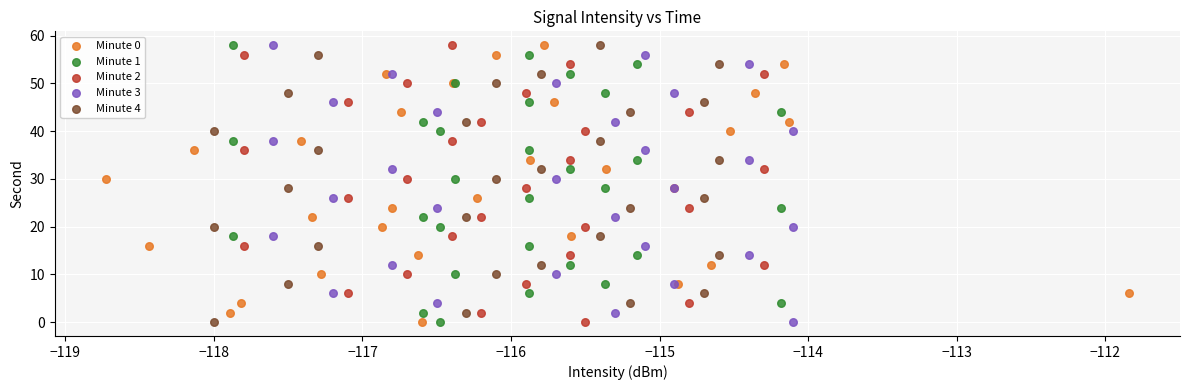

What are all the series names shown in the legend?

Minute 0, Minute 1, Minute 2, Minute 3, Minute 4